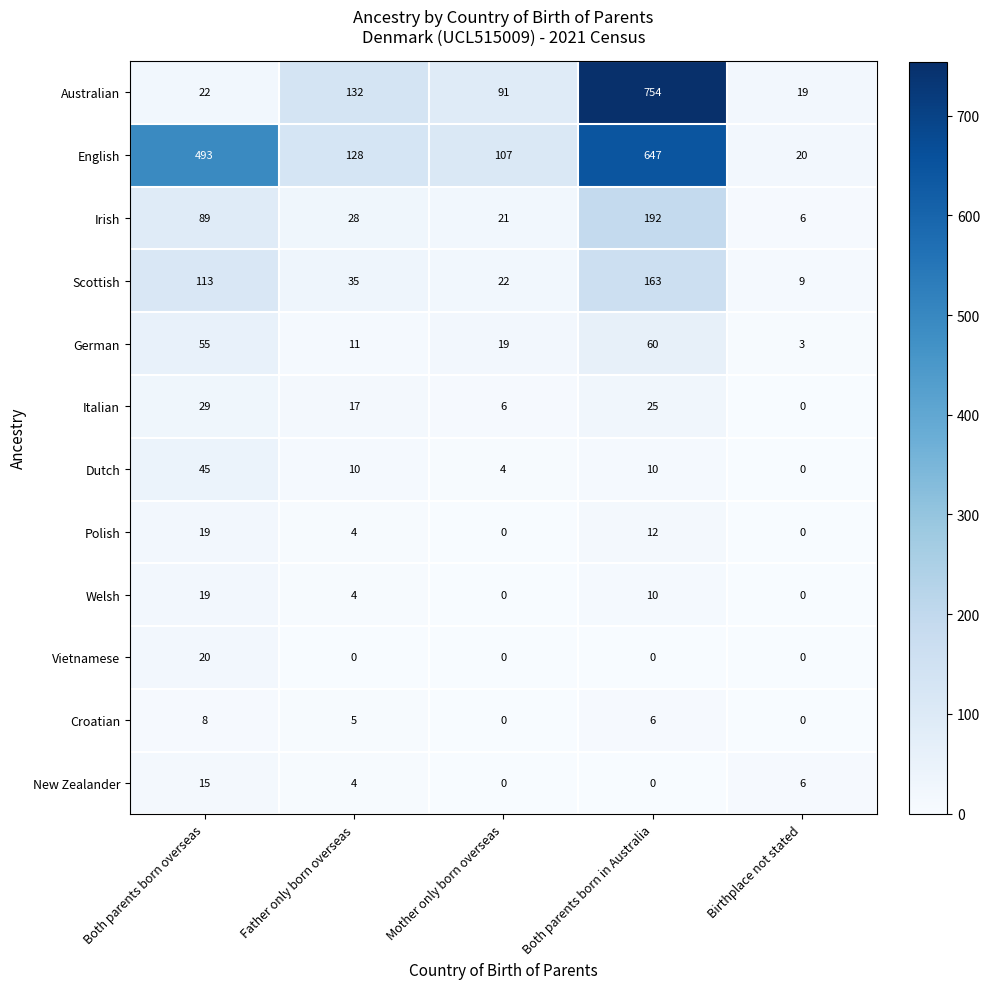

What is the sum of all Dutch values?

69